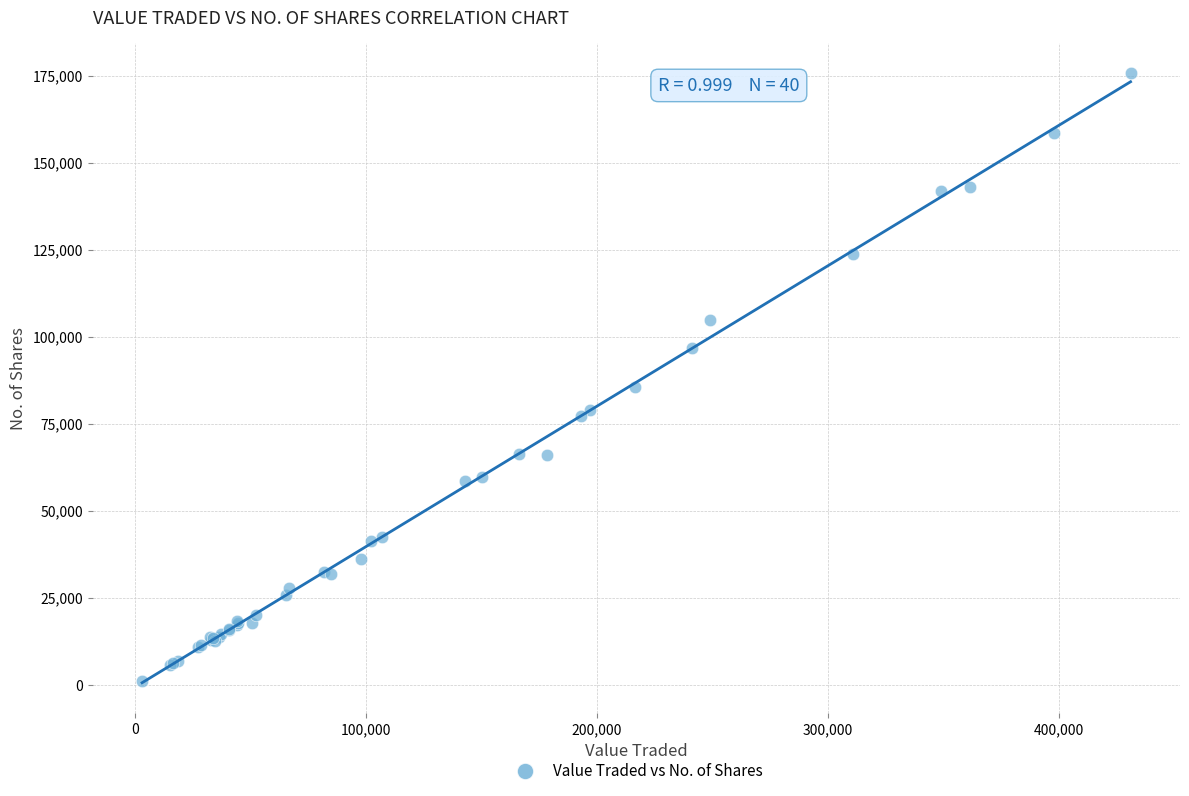

What Y value in the scatter plot is closest to 88391?

85435